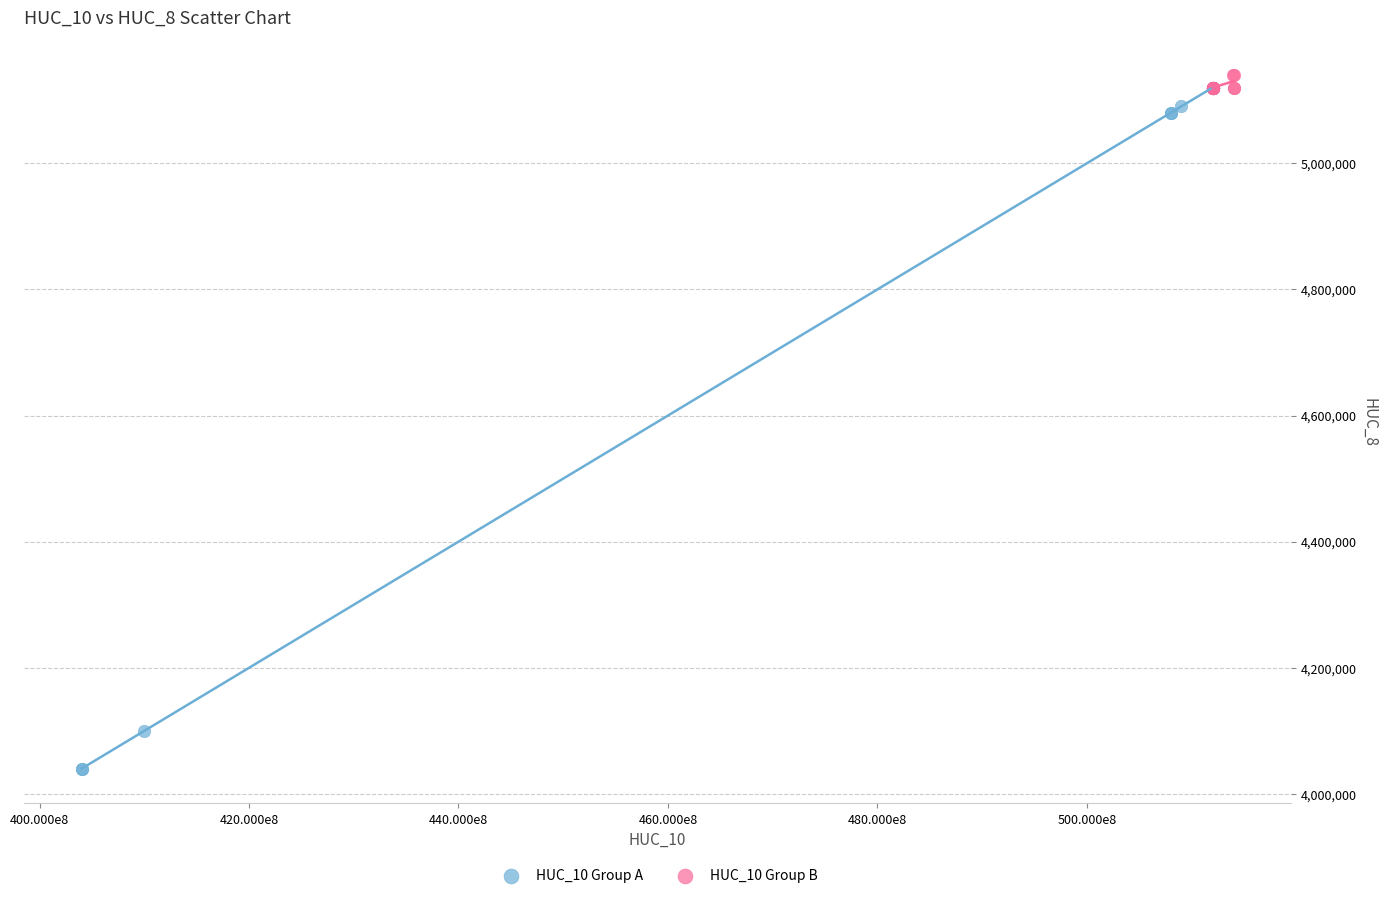

What are all the series names shown in the legend?

HUC_10 Group A, HUC_10 Group B